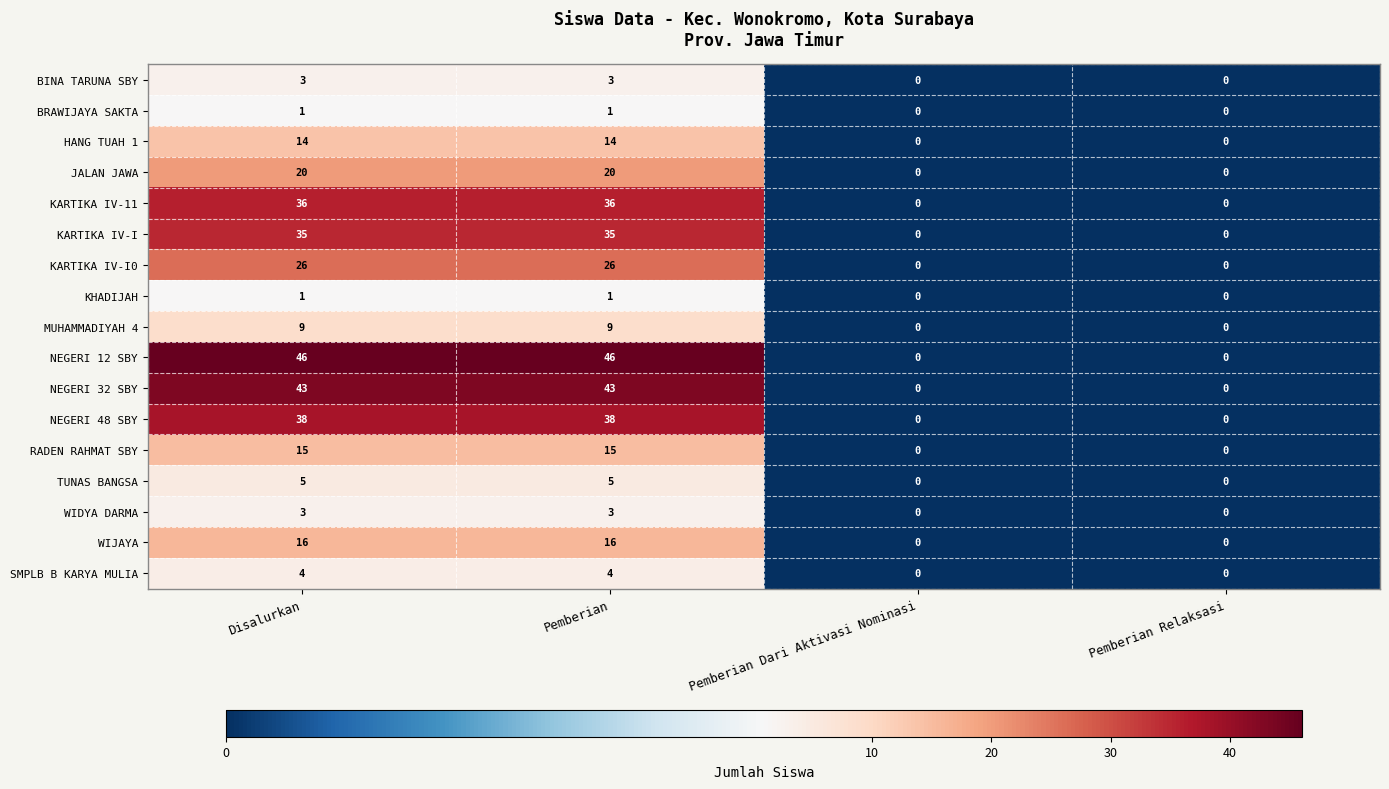

Which series has the largest total across all categories?

NEGERI 12 SBY